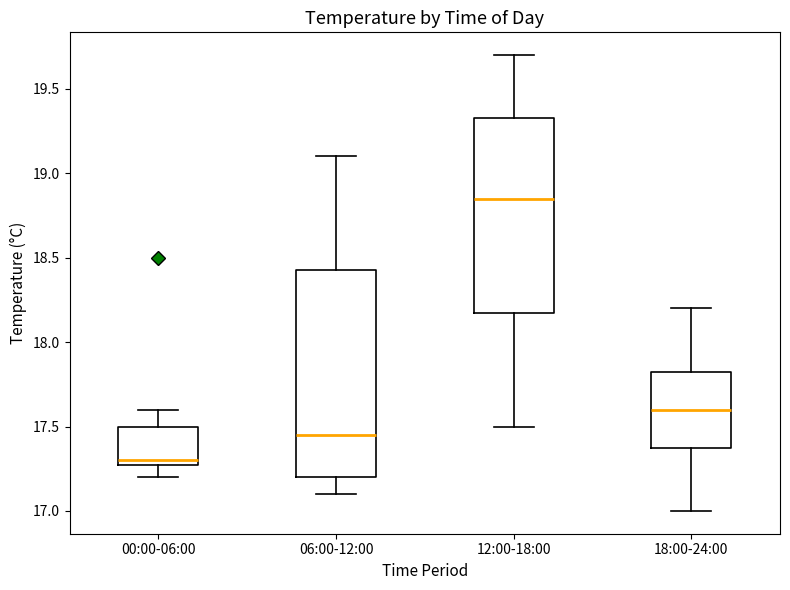

Which box's median line is the lowest?

00:00-06:00